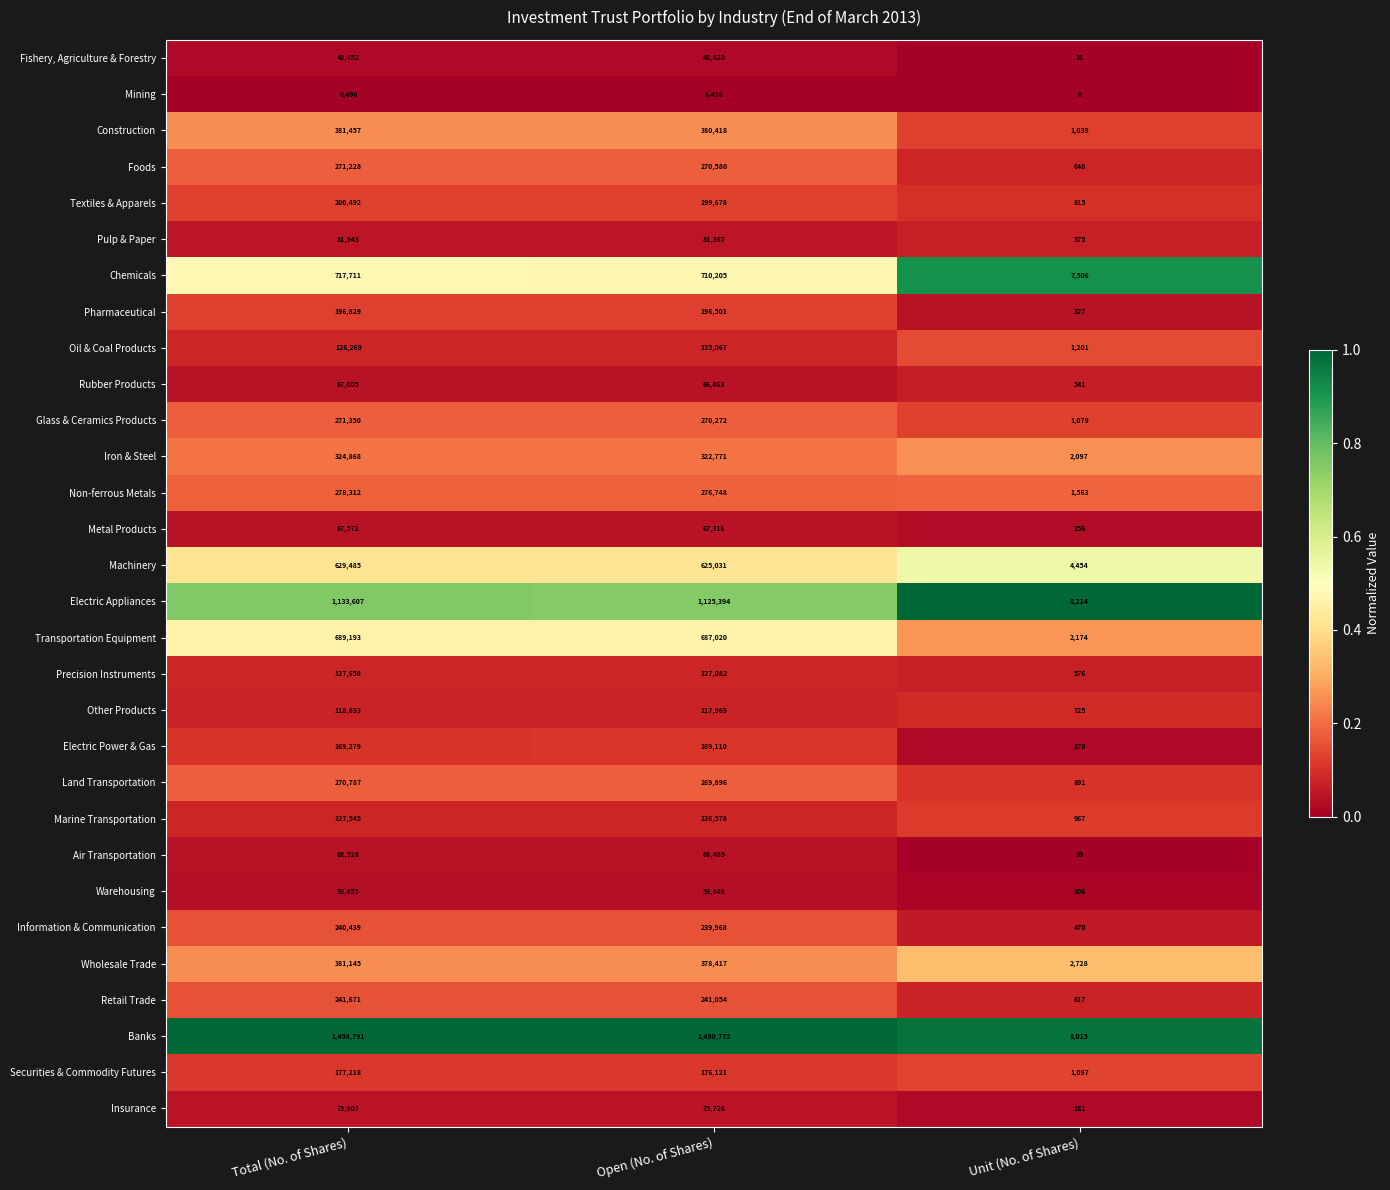

At which label is Foods closest to 135938?

Open (No. of Shares)